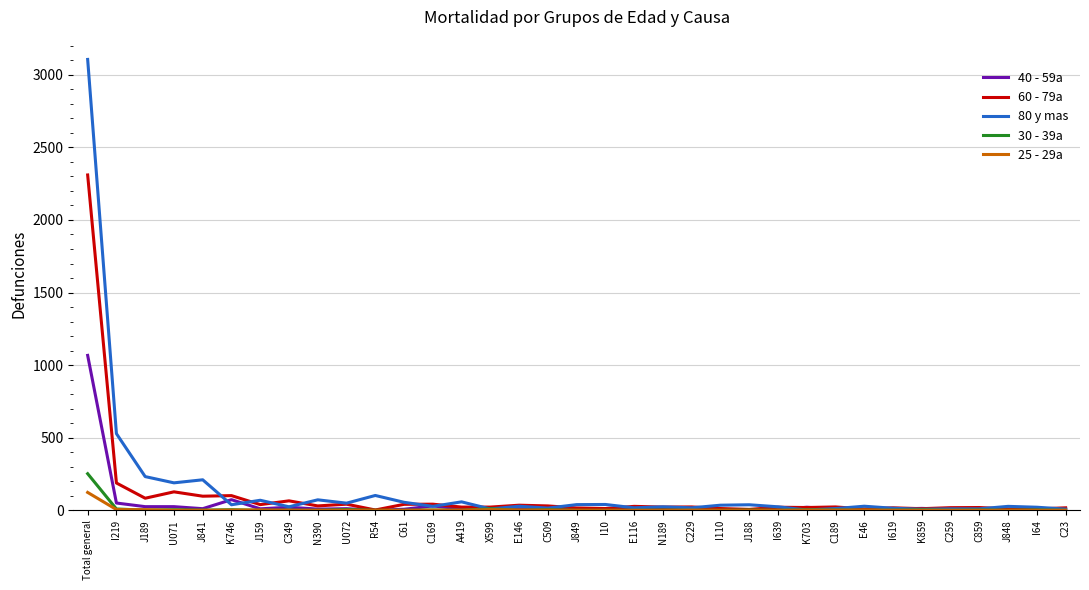

What is the sum of all 30 - 39a values?

309